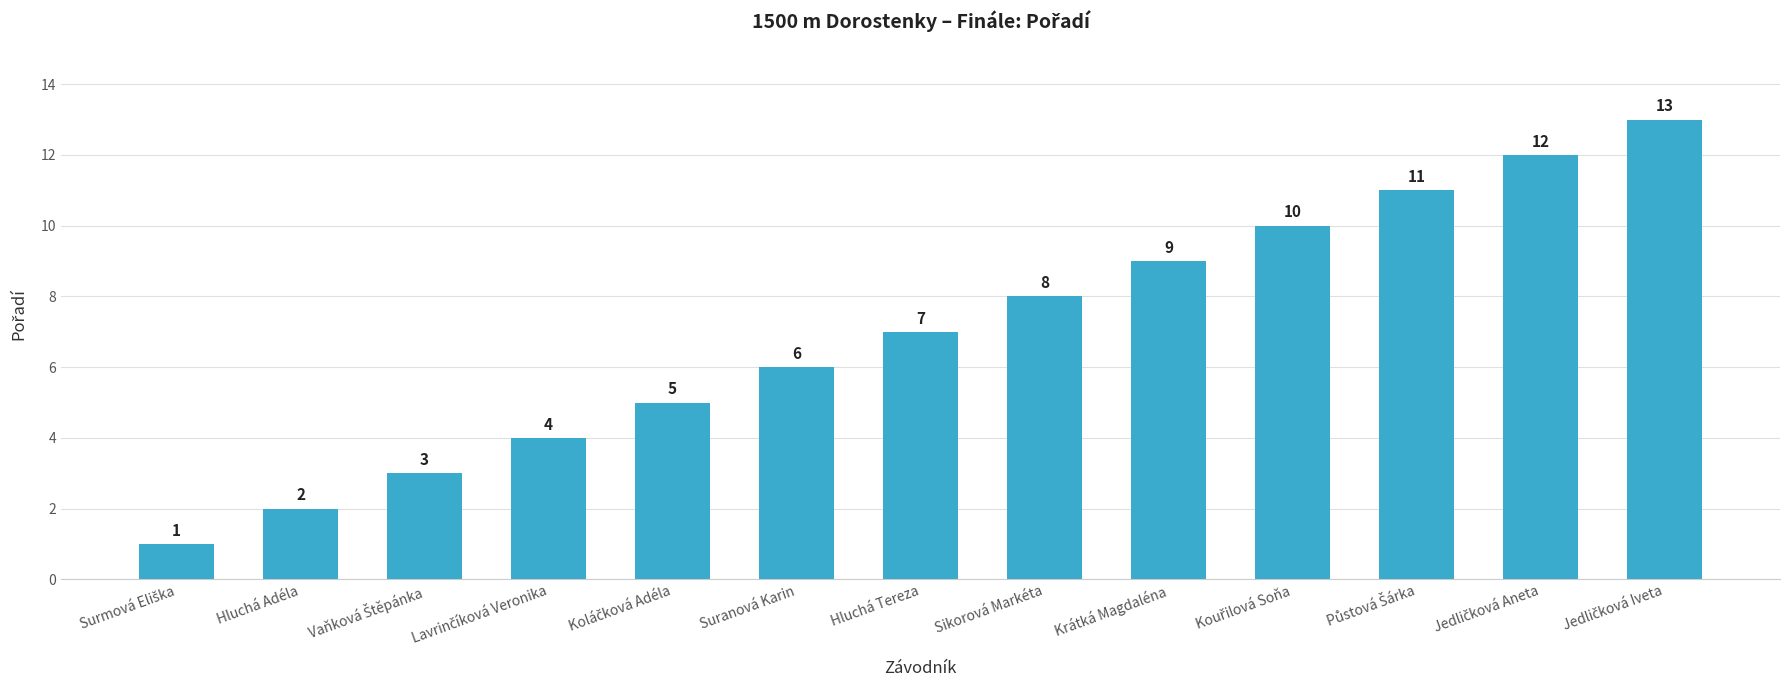

What position from the left is Suranová Karin?

6